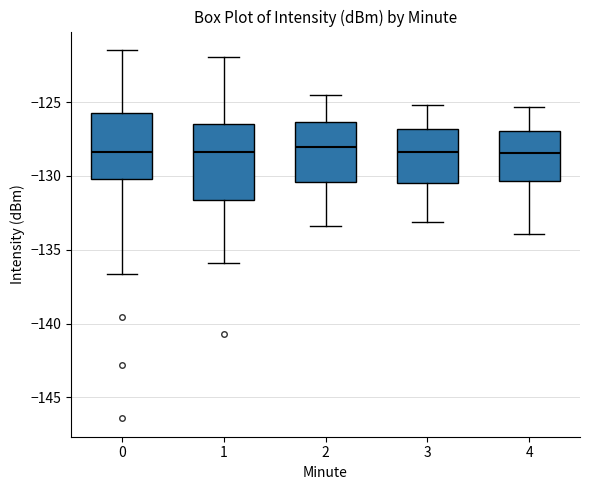

Which box is the tallest, from its lower edge to its upper edge?

1